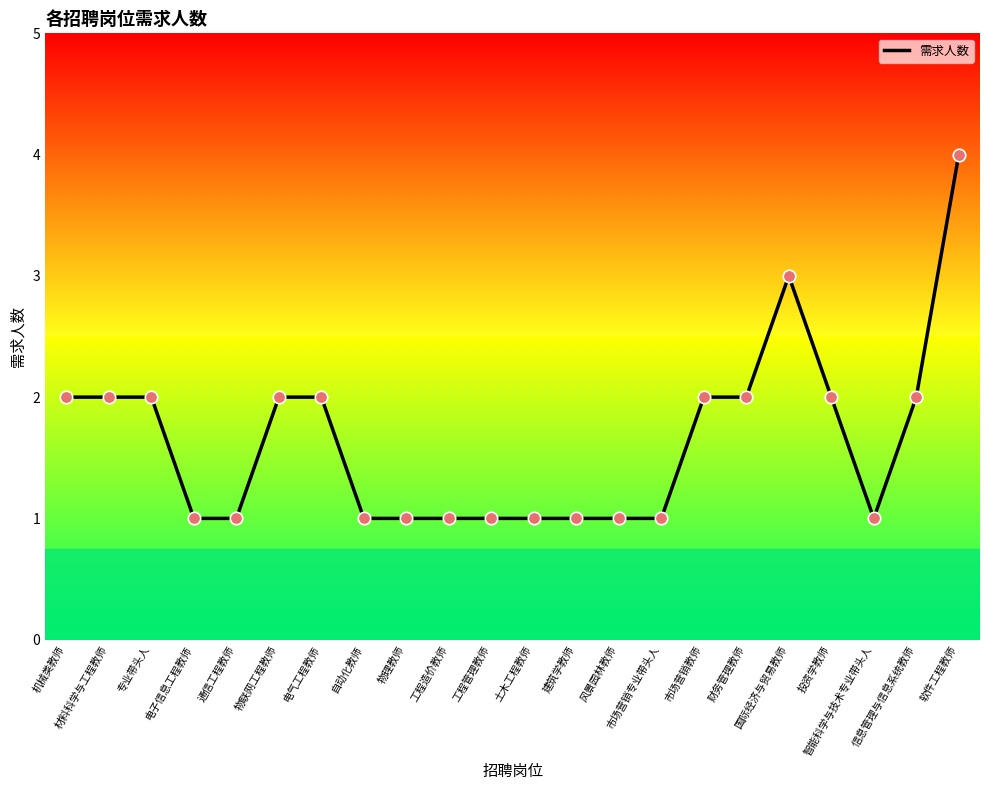

What is the change in value from 通信工程教师 to 电气工程教师?

+1